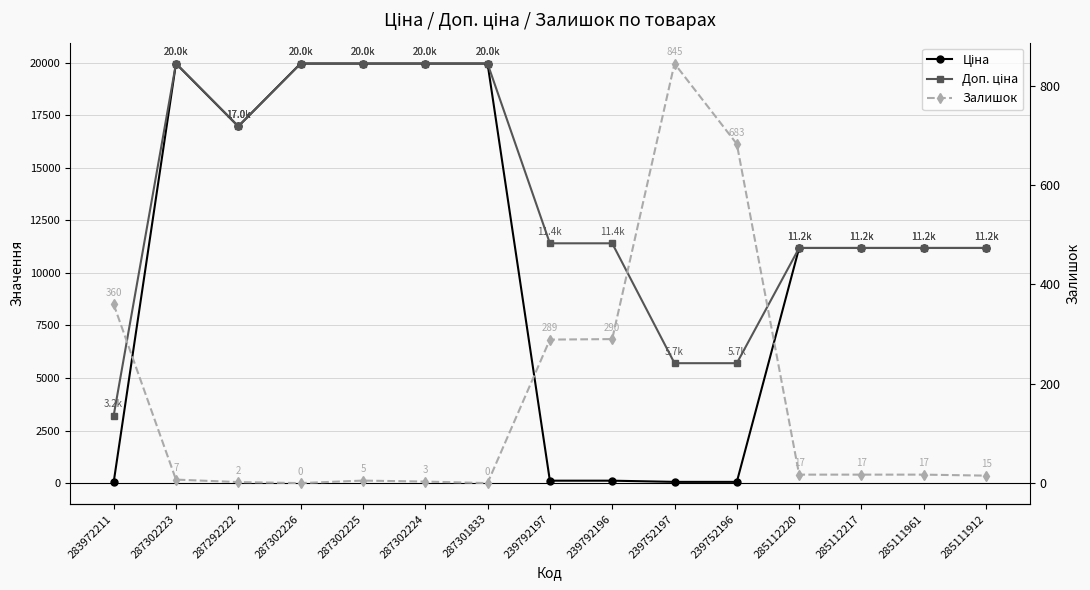

True or false: Доп. ціна has a value of 5705.0 at 239752196.

True